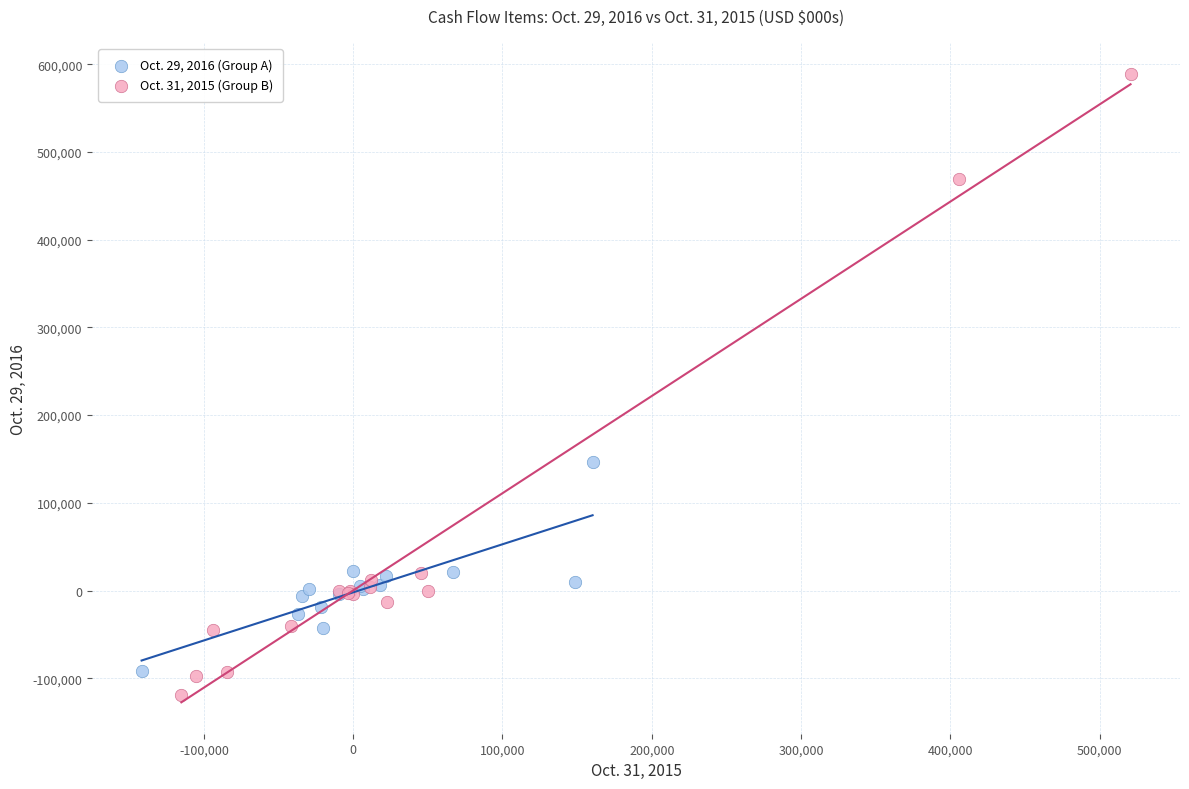

Which series has the largest Y range (max minus min)?

Oct. 31, 2015 (Group B)